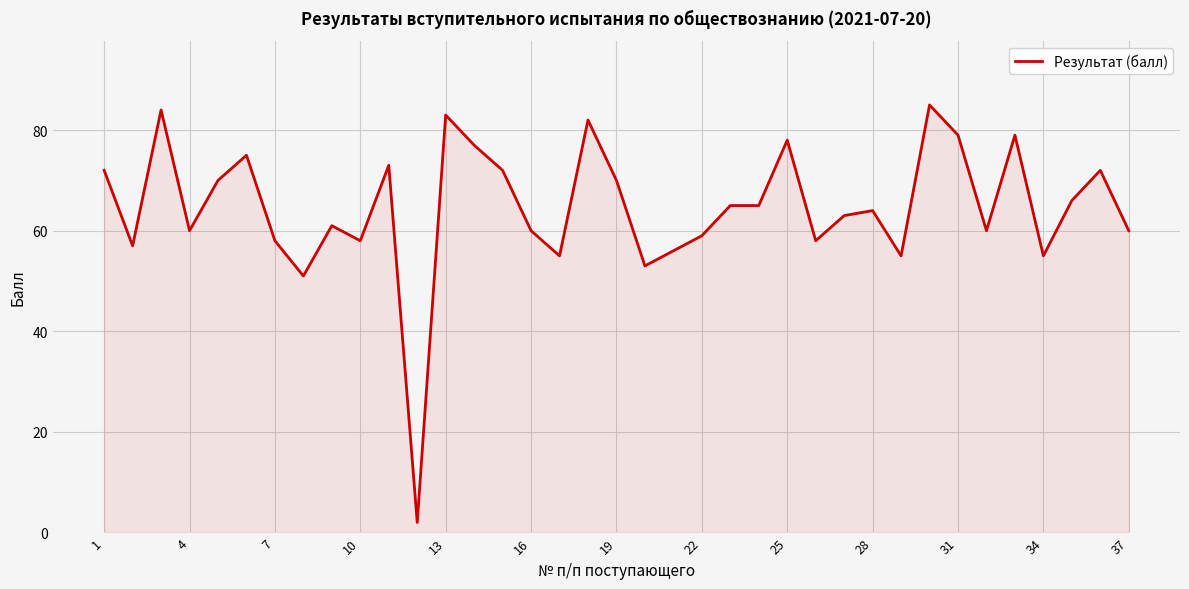

What is the maximum value shown in the chart?

85